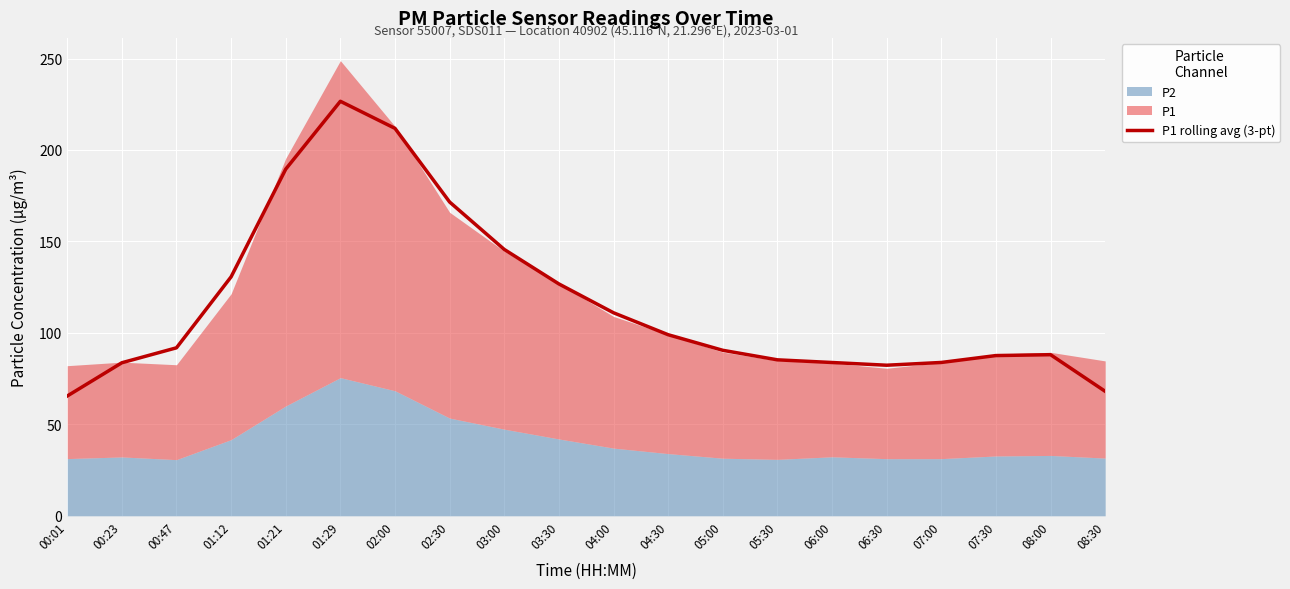

What is the minimum value for P1 rolling avg (3-pt)?

65.5